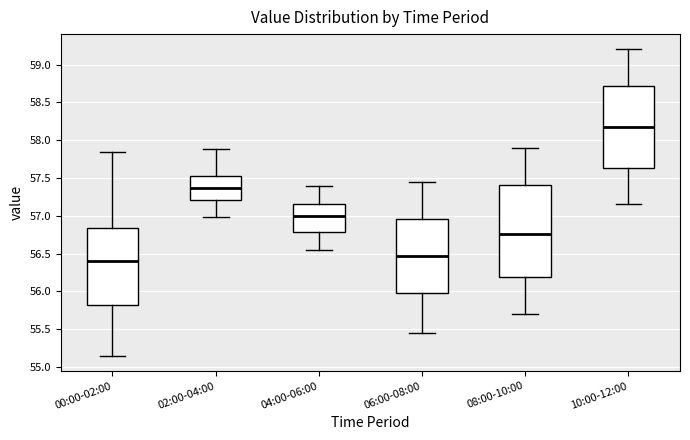

Where does the lower whisker of the box for 00:00-02:00 end on the y-axis? The values are not printed on the chart, so give them approximately, as read against the axis.

55.15